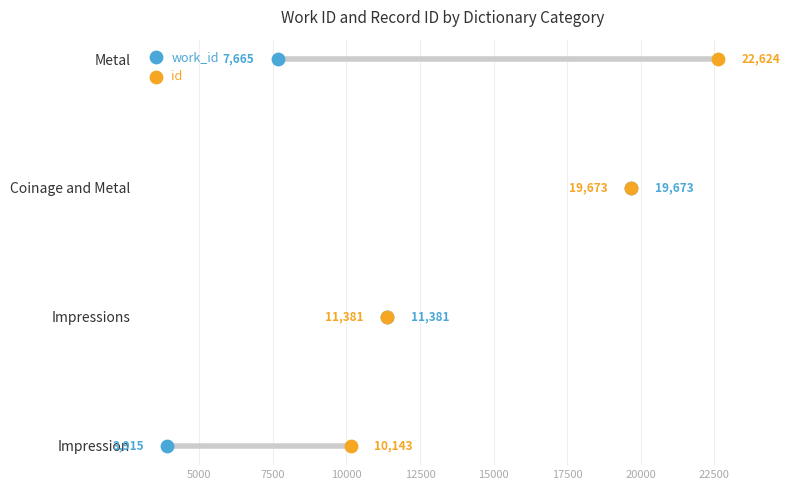

Is the value of id at 2500 greater than the value of work_id at 10000?

No